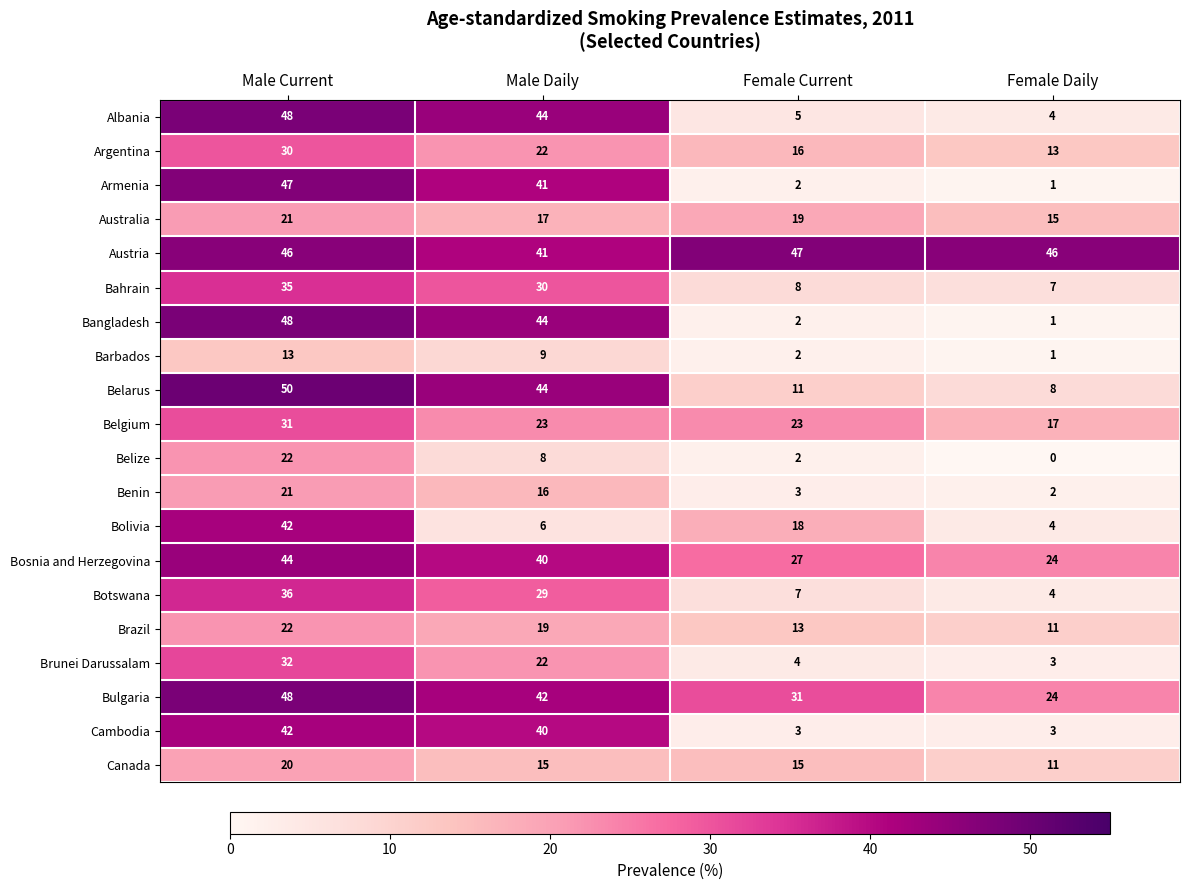

The Bulgaria series shows 12 at Male Daily. True or false?

False